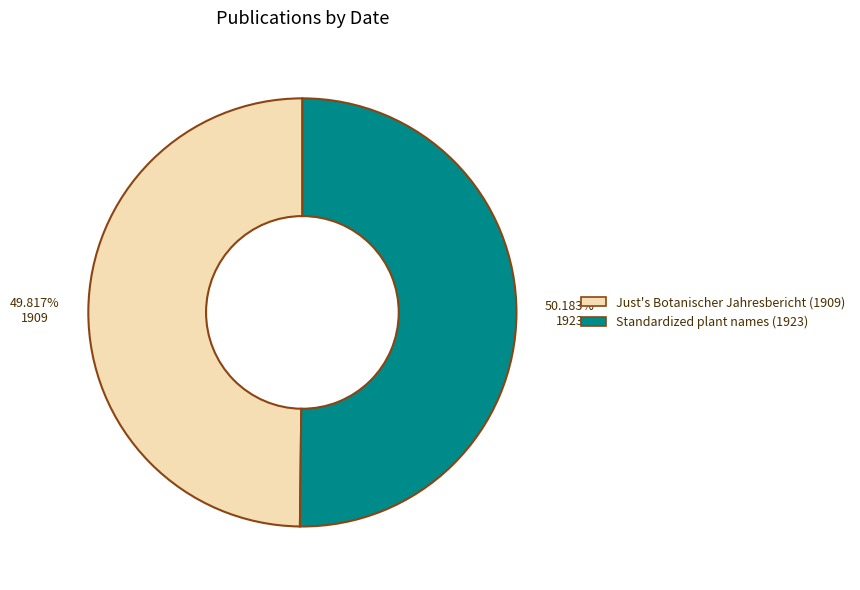

Is the sum of Just's Botanischer Jahresbericht (1909) and Standardized plant names (1923) greater than half?

Yes